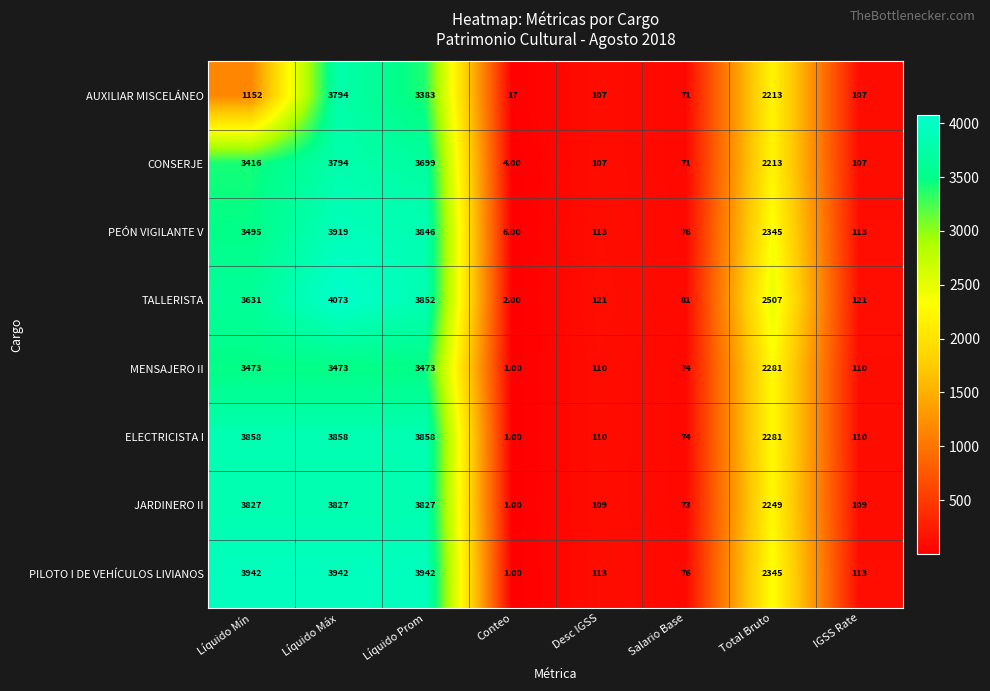

Which category has the highest value across all series?

Líquido Máx